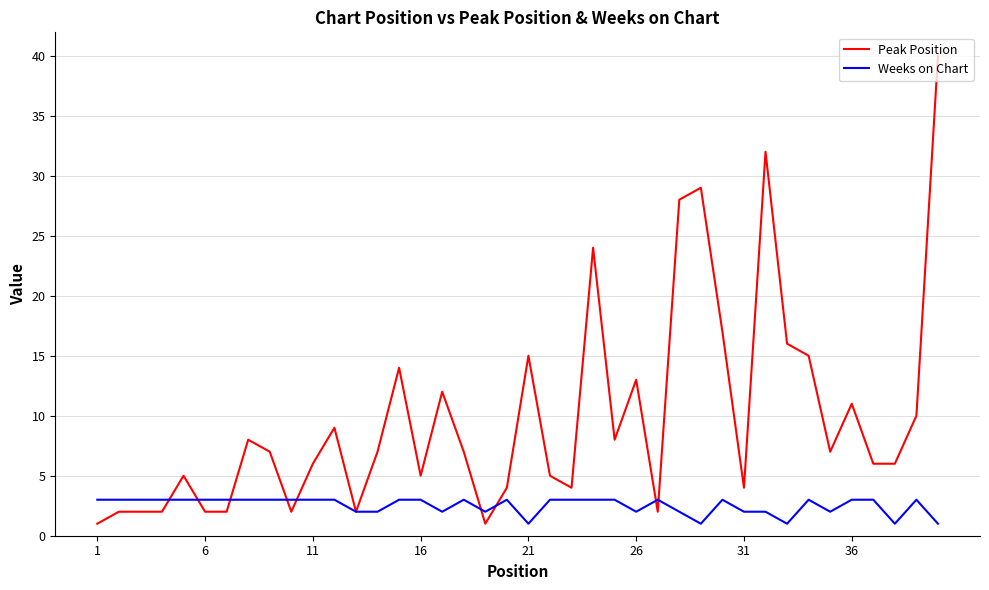

Does the chart display data point markers on the line(s)?

No